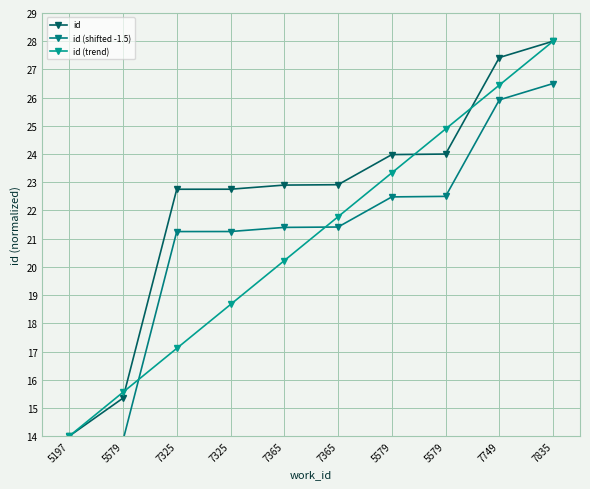

What is the sum of all id values?

224.1